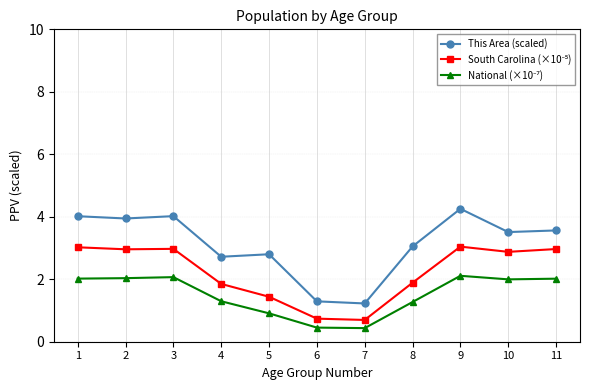

At how many categories does at least one series exceed 3?

7